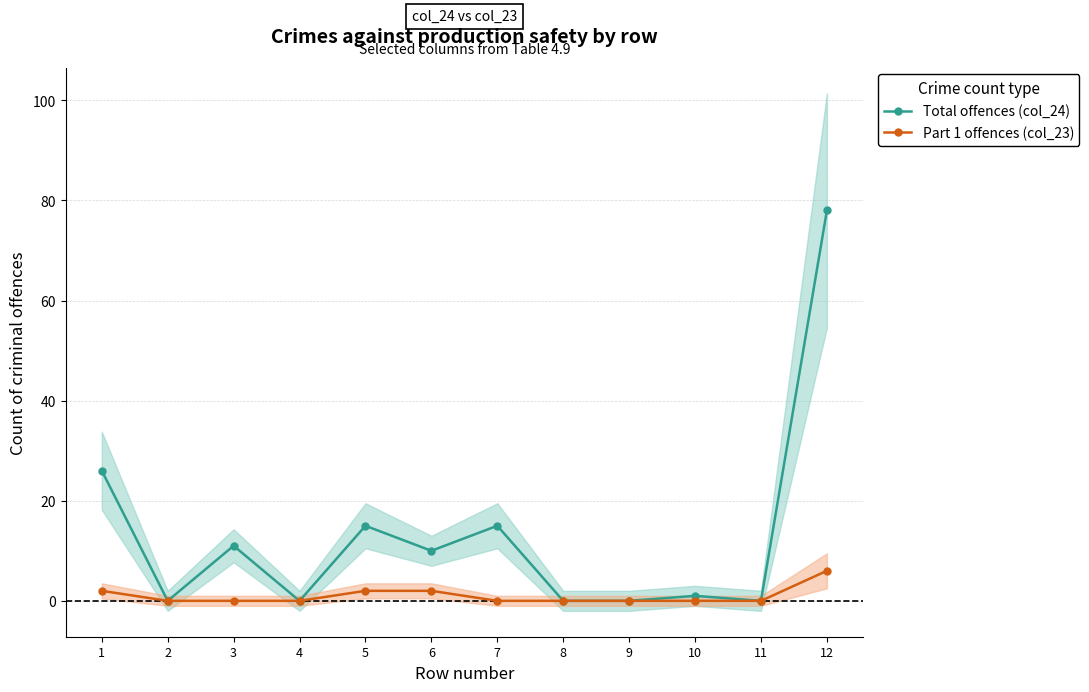

Does the chart have visible grid lines?

Yes